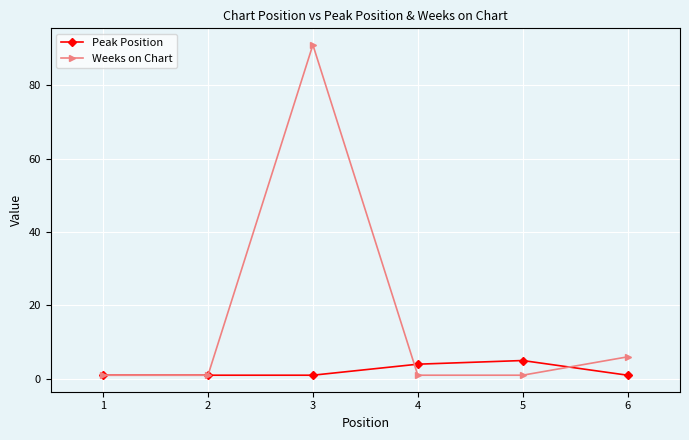

How many Peak Position values are between 1 and 4?

5